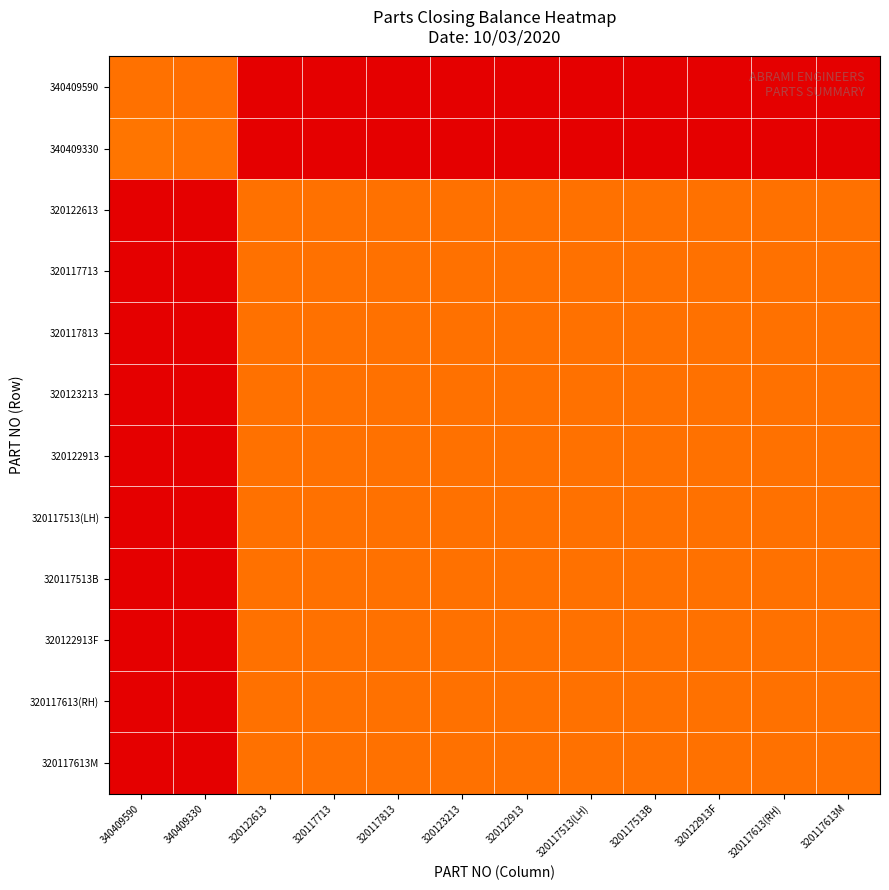

Reading left to right, list all the values displayed in this chart.

340409590: 340409590=0.2	340409330=0.1	320122613=0.0	320117713=0.0	320117813=0.0	320123213=0.0	320122913=0.0	320117513(LH)=0.0	320117513B=0.0	320122913F=0.0	320117613(RH)=0.0	320117613M=0.0
340409330: 340409590=0.2	340409330=0.2	320122613=0.0	320117713=0.0	320117813=0.0	320123213=0.0	320122913=0.0	320117513(LH)=0.0	320117513B=0.0	320122913F=0.0	320117613(RH)=0.0	320117613M=0.0
320122613: 340409590=1.0	340409330=1.0	320122613=0.2	320117713=0.2	320117813=0.2	320123213=0.2	320122913=0.2	320117513(LH)=0.2	320117513B=0.2	320122913F=0.2	320117613(RH)=0.2	320117613M=0.2
320117713: 340409590=1.0	340409330=1.0	320122613=0.2	320117713=0.2	320117813=0.2	320123213=0.2	320122913=0.2	320117513(LH)=0.2	320117513B=0.2	320122913F=0.2	320117613(RH)=0.2	320117613M=0.2
320117813: 340409590=1.0	340409330=1.0	320122613=0.2	320117713=0.2	320117813=0.2	320123213=0.2	320122913=0.2	320117513(LH)=0.2	320117513B=0.2	320122913F=0.2	320117613(RH)=0.2	320117613M=0.2
320123213: 340409590=1.0	340409330=1.0	320122613=0.2	320117713=0.2	320117813=0.2	320123213=0.2	320122913=0.2	320117513(LH)=0.2	320117513B=0.2	320122913F=0.2	320117613(RH)=0.2	320117613M=0.2
320122913: 340409590=1.0	340409330=1.0	320122613=0.2	320117713=0.2	320117813=0.2	320123213=0.2	320122913=0.2	320117513(LH)=0.2	320117513B=0.2	320122913F=0.2	320117613(RH)=0.2	320117613M=0.2
320117513(LH): 340409590=1.0	340409330=1.0	320122613=0.2	320117713=0.2	320117813=0.2	320123213=0.2	320122913=0.2	320117513(LH)=0.2	320117513B=0.2	320122913F=0.2	320117613(RH)=0.2	320117613M=0.2
320117513B: 340409590=1.0	340409330=1.0	320122613=0.2	320117713=0.2	320117813=0.2	320123213=0.2	320122913=0.2	320117513(LH)=0.2	320117513B=0.2	320122913F=0.2	320117613(RH)=0.2	320117613M=0.2
320122913F: 340409590=1.0	340409330=1.0	320122613=0.2	320117713=0.2	320117813=0.2	320123213=0.2	320122913=0.2	320117513(LH)=0.2	320117513B=0.2	320122913F=0.2	320117613(RH)=0.2	320117613M=0.2
320117613(RH): 340409590=1.0	340409330=1.0	320122613=0.2	320117713=0.2	320117813=0.2	320123213=0.2	320122913=0.2	320117513(LH)=0.2	320117513B=0.2	320122913F=0.2	320117613(RH)=0.2	320117613M=0.2
320117613M: 340409590=1.0	340409330=1.0	320122613=0.2	320117713=0.2	320117813=0.2	320123213=0.2	320122913=0.2	320117513(LH)=0.2	320117513B=0.2	320122913F=0.2	320117613(RH)=0.2	320117613M=0.2